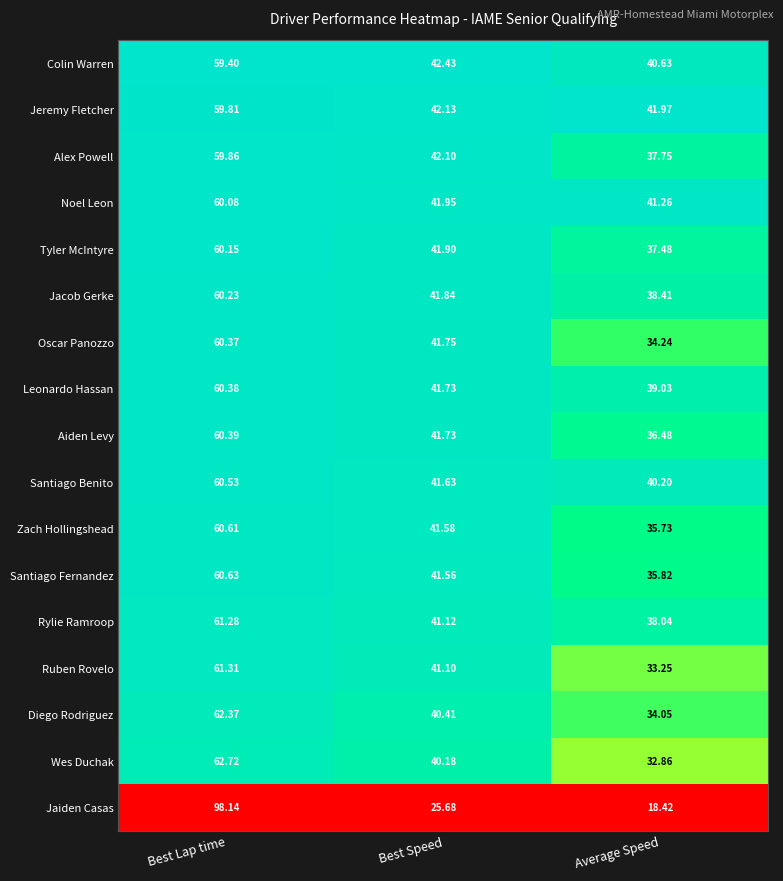

Which series has the widest spread of values?

Jaiden Casas